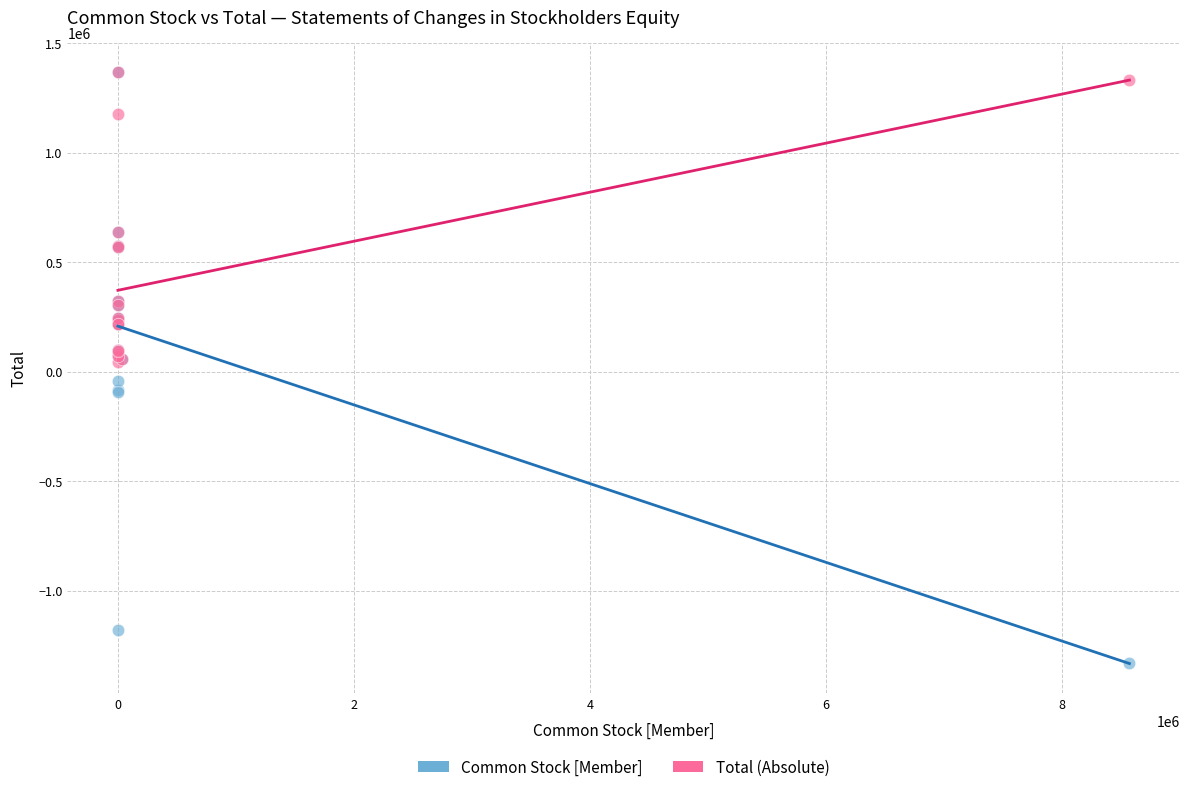

Which series reaches the minimum Y coordinate?

Common Stock [Member]